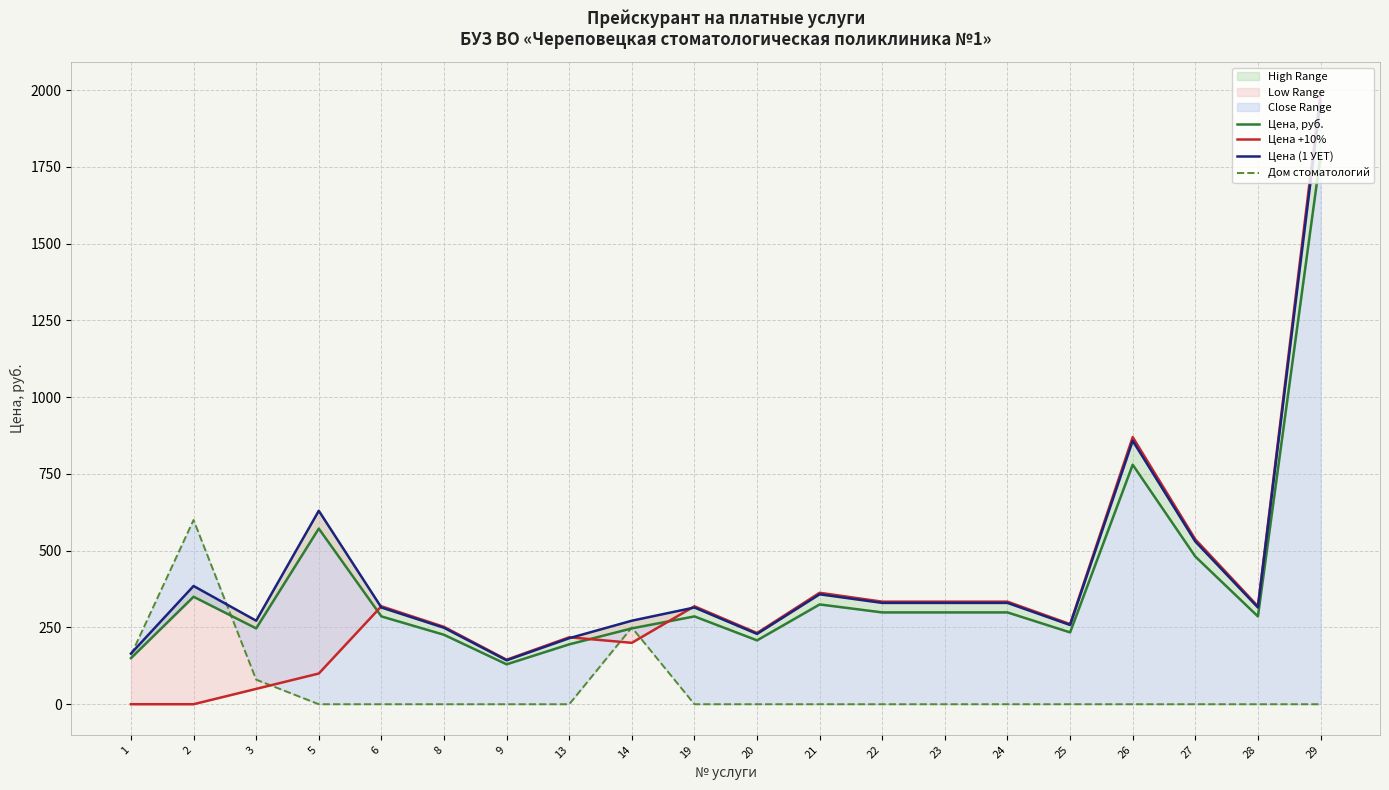

How many values in the Цена (1 УЕТ) series are below 315?

8